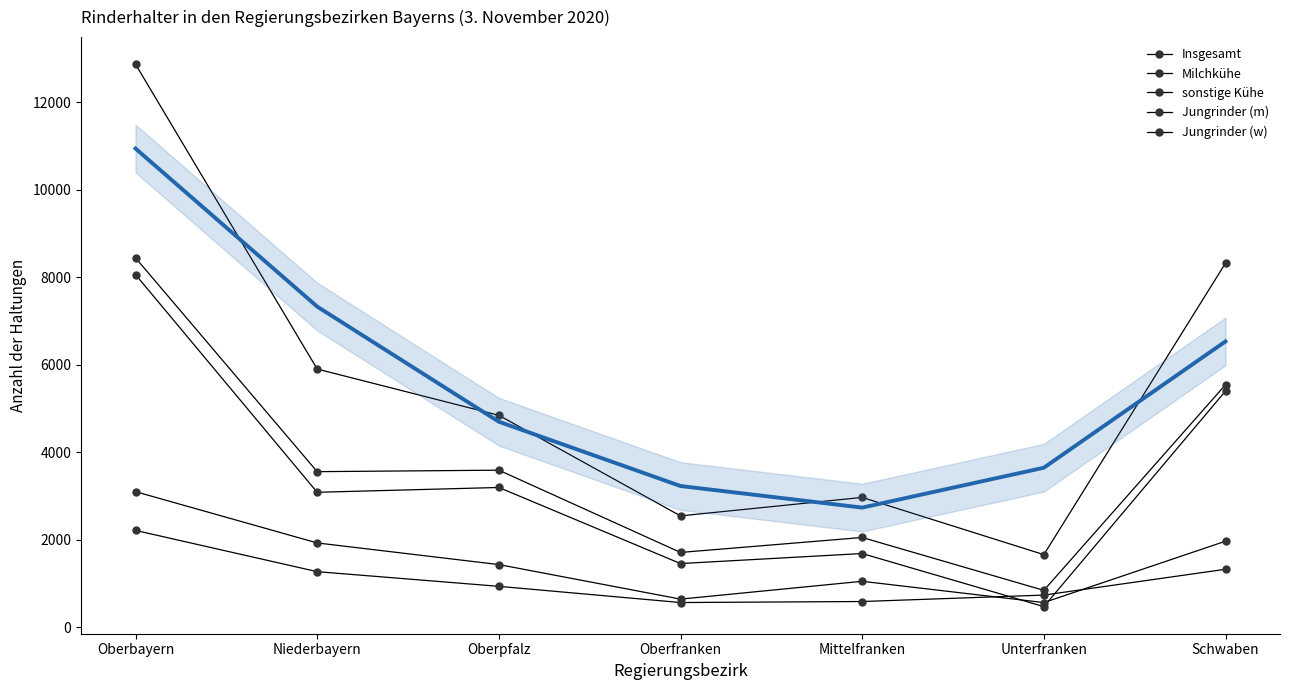

Rank the categories by Insgesamt value from lowest to highest.

Unterfranken, Oberfranken, Mittelfranken, Oberpfalz, Niederbayern, Schwaben, Oberbayern